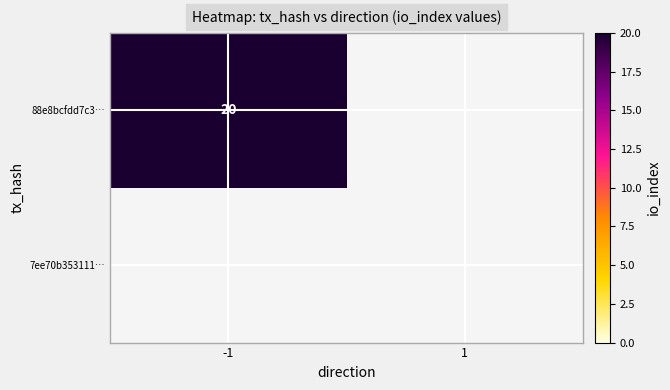

Reading left to right, transcribe all the data shown in this chart.

88e8bcfdd7c3ca53b32558b42cdbddeb736ccd6: direction=-1	io_index=20
7ee70b353111a5734d75ff172e524a7e85d5308: direction=1	io_index=0